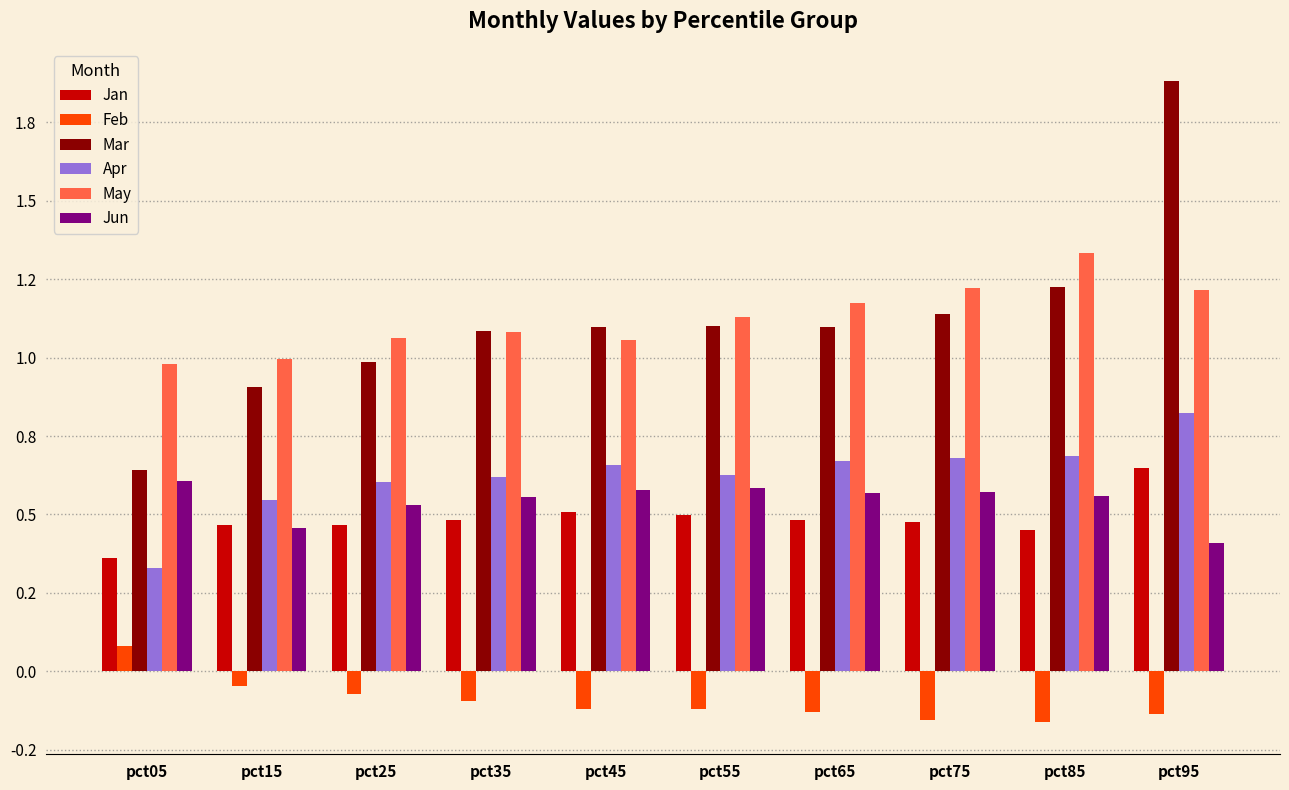

Does the chart contain stacked bars?

No